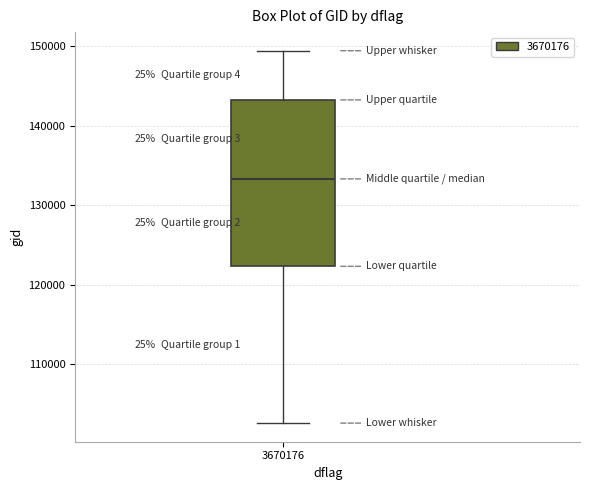

Transcribe this box plot: give where the median line is, the range the box spans, and where the two whiskers end, as read against the y-axis. The values are not printed on the chart, so give them approximately, as read against the axis.

median 133000, box 122000 to 143000, whiskers 103000 to 149000